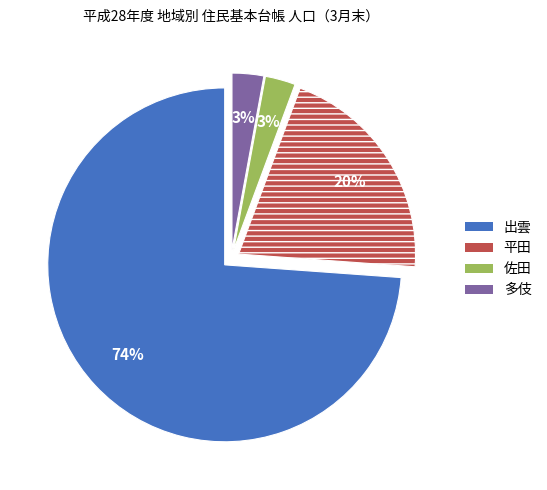

To the nearest percent, what is the combined percentage of 佐田 and 平田?

23%